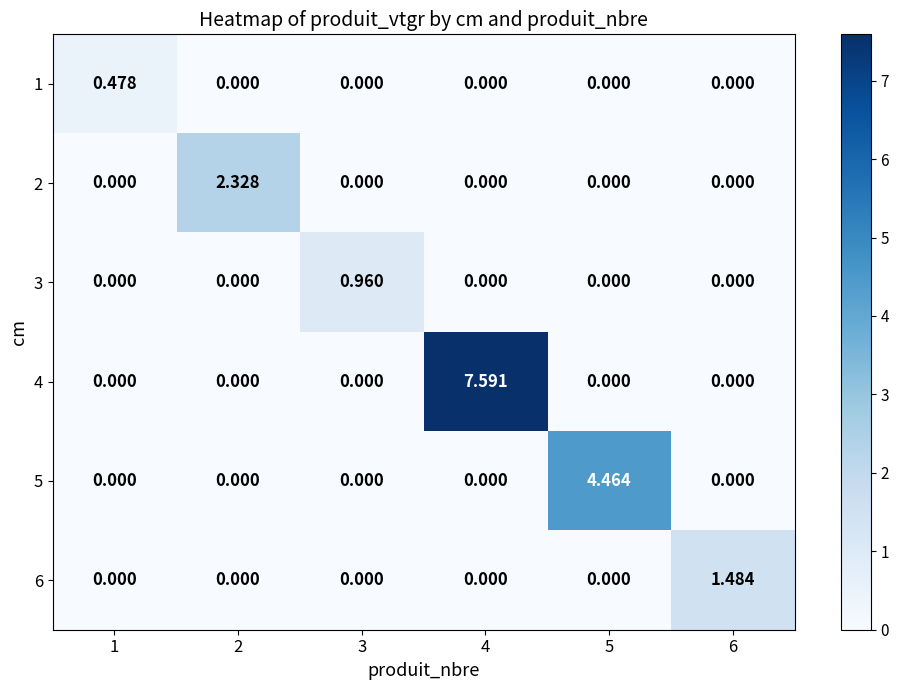

Which series changed the most between 2 and 6?

2